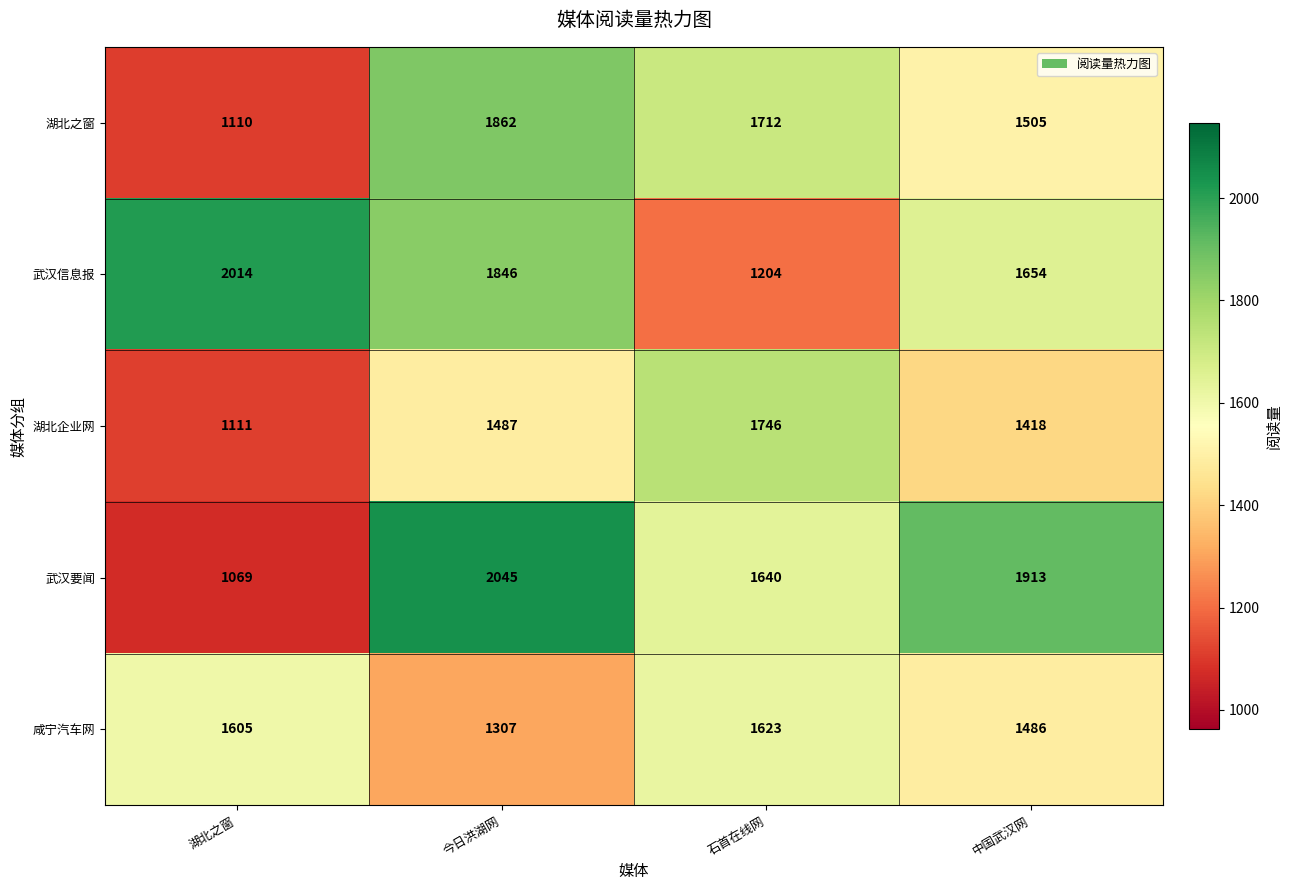

At which category does the chart reach its minimum across all series?

湖北之窗